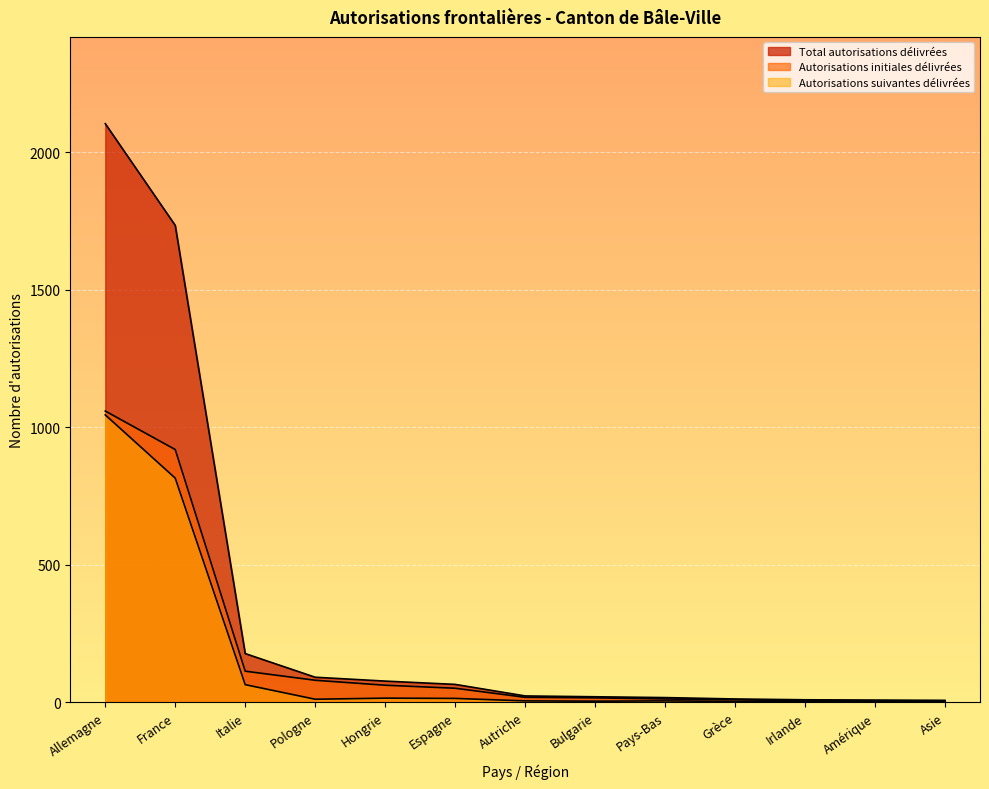

At which category is the sum across all series the highest?

Allemagne